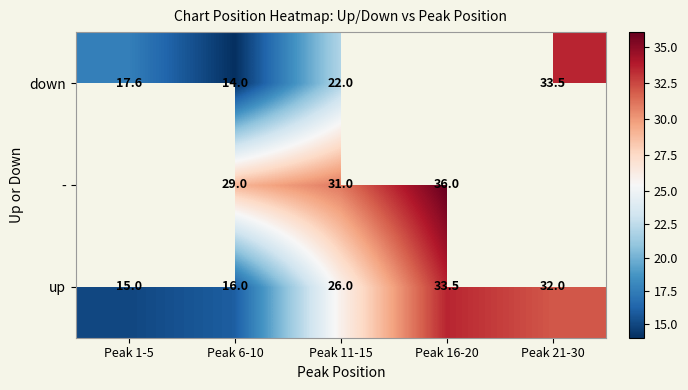

At Peak 6-10, list the series in order from smallest to largest.

down, up, -